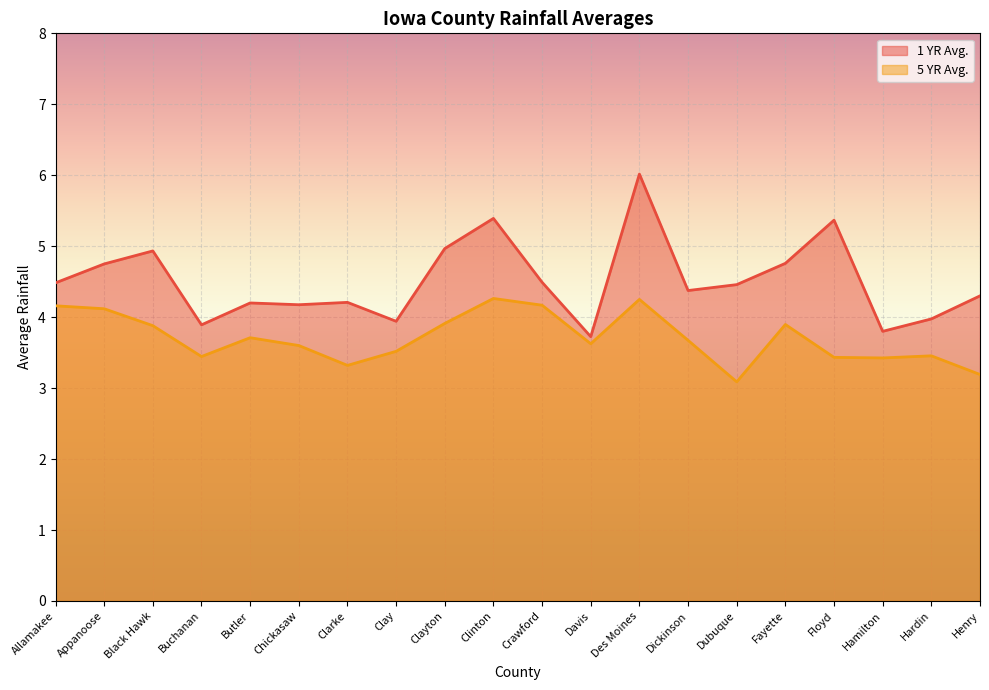

What is the difference between the highest and lowest values at Fayette?

0.9